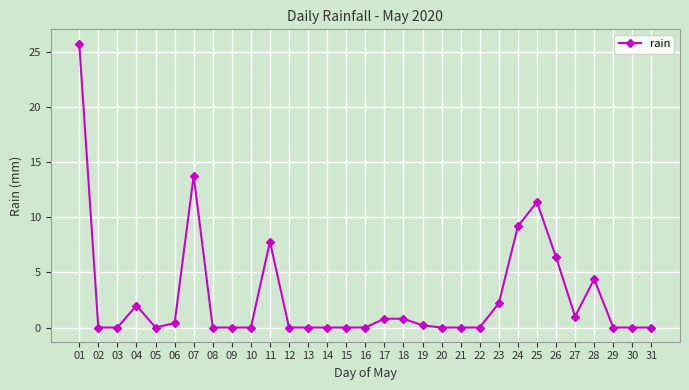

The chart shows a value of 25.8 at 01. True or false?

True